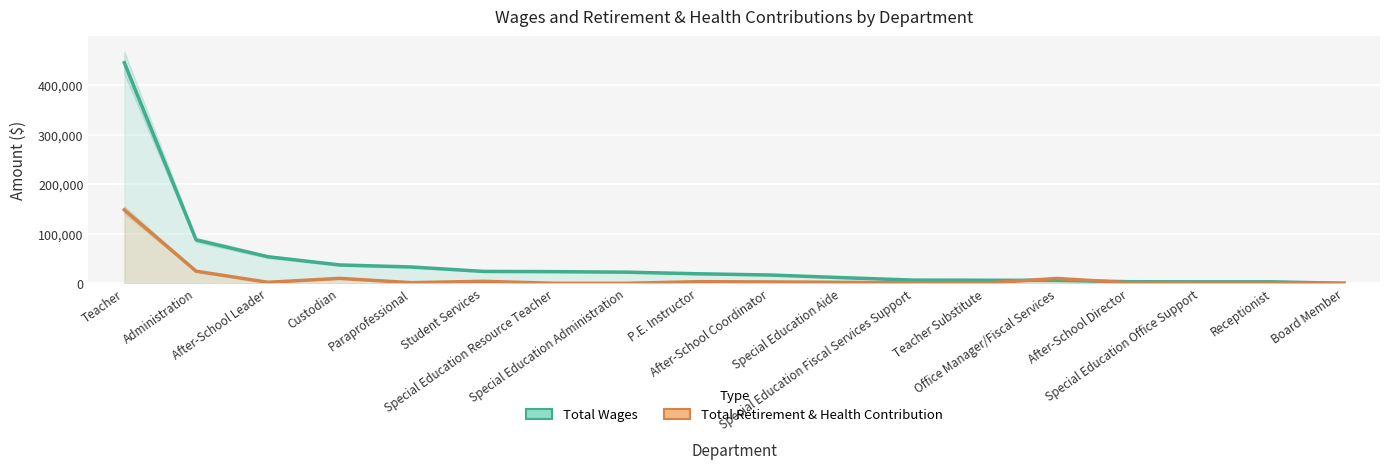

Which series changed the most between Teacher and Special Education Resource Teacher?

Total Wages